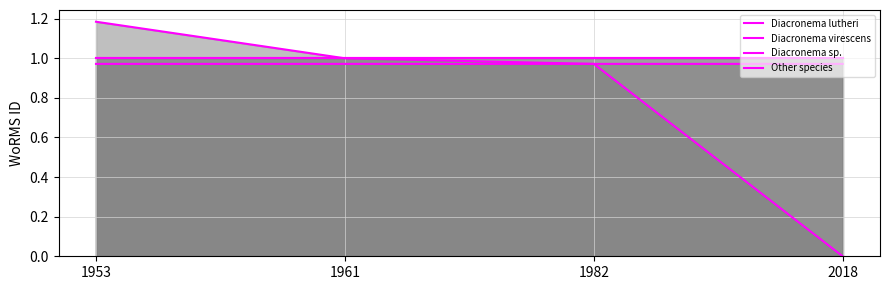

Between 1953 and 1961, which is larger?

1953